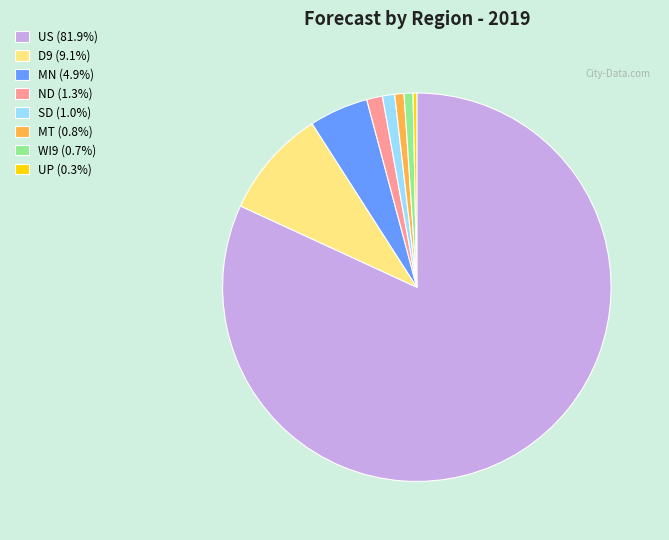

The SD slice represents 11% of the pie. True or false?

False